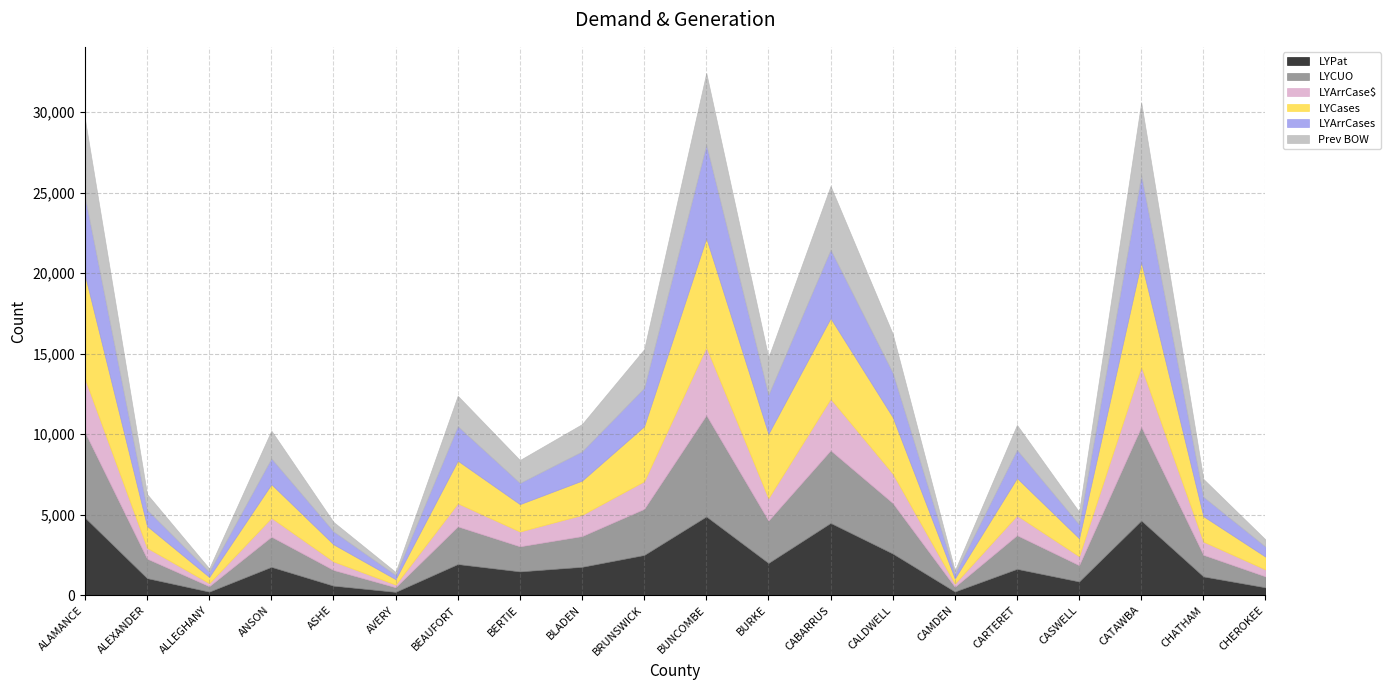

What is the spread (max minus min) of values at BRUNSWICK?

1704